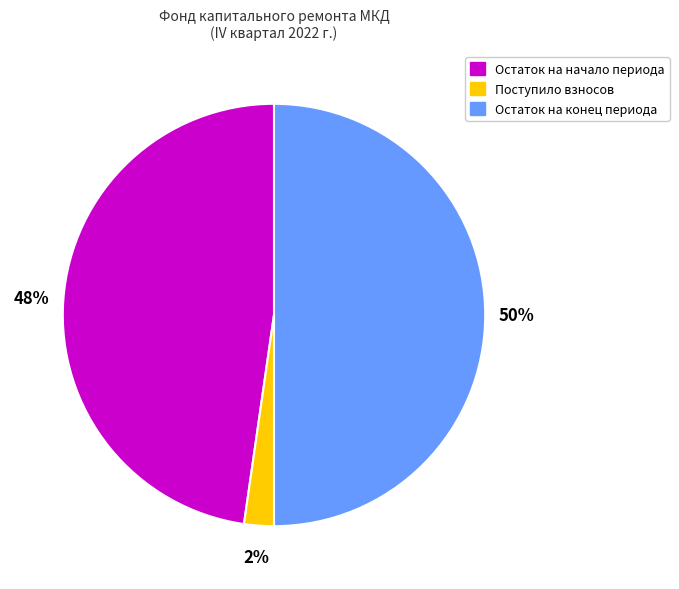

True or false: Поступило взносов accounts for 2% of the total.

True